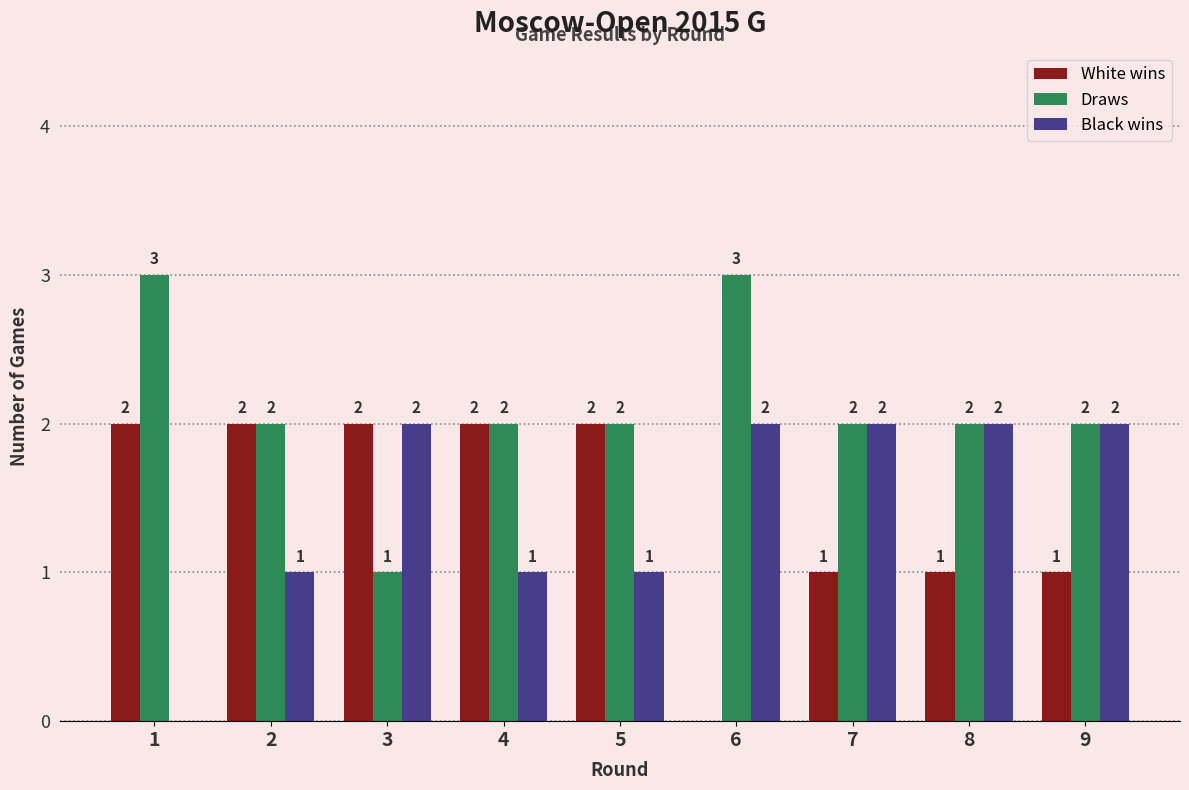

What is the average value of the Draws series?

2